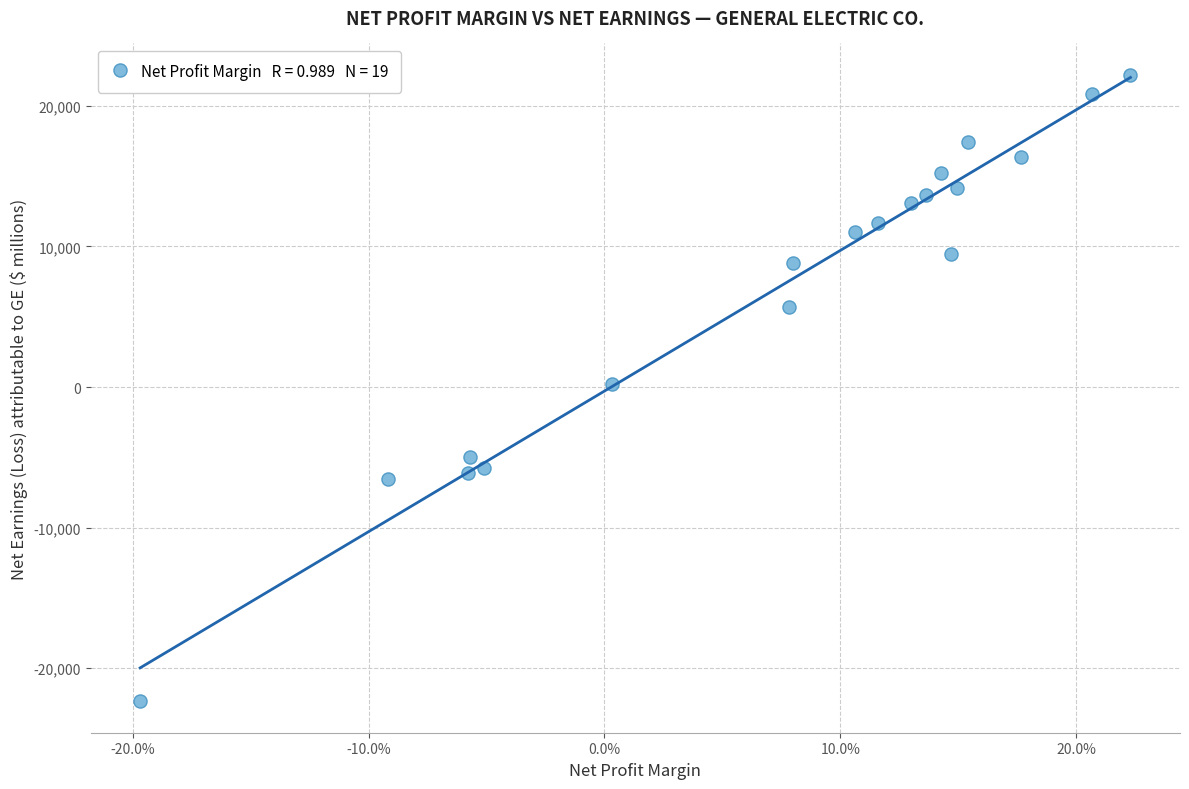

What is the range of Y values (max minus min)?

44563